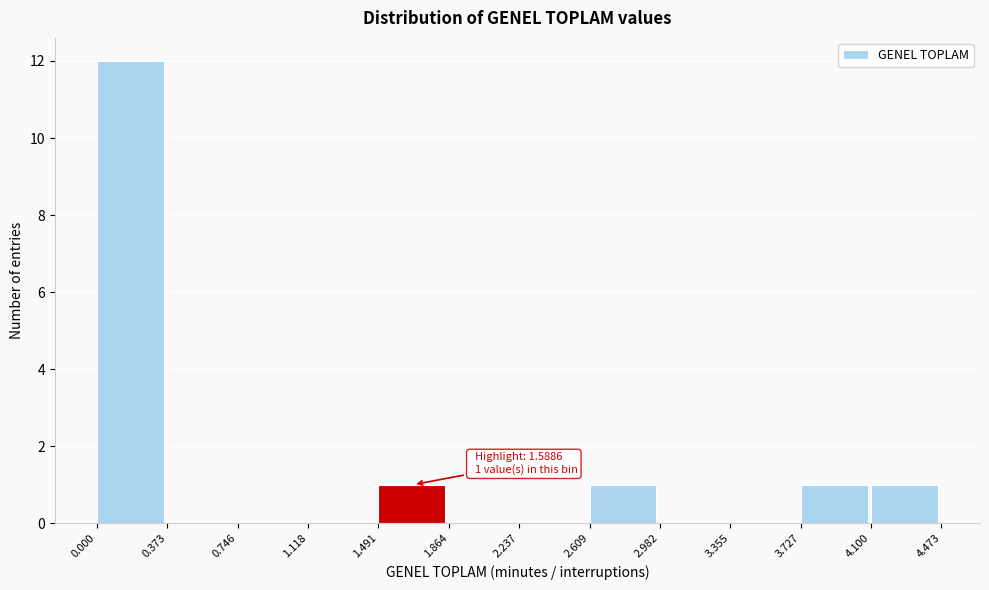

Which range on the x-axis has the tallest bar?

0.000 to 0.373